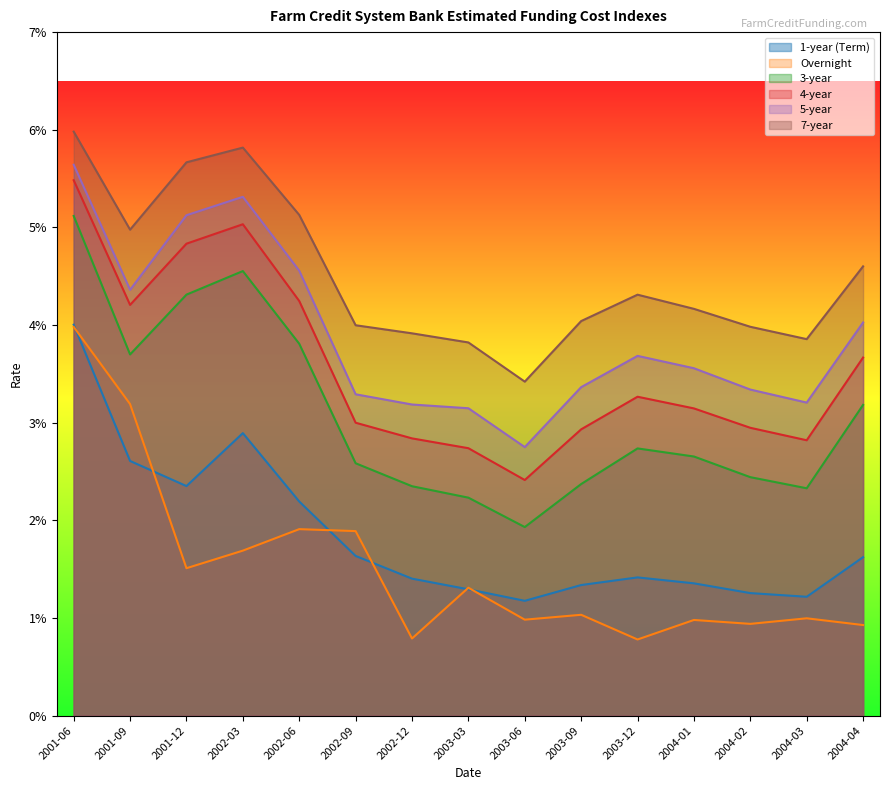

Rank the categories by 4-year value from highest to lowest.

2001-06, 2002-03, 2001-12, 2002-06, 2001-09, 2004-04, 2003-12, 2004-01, 2002-09, 2004-02, 2003-09, 2002-12, 2004-03, 2003-03, 2003-06